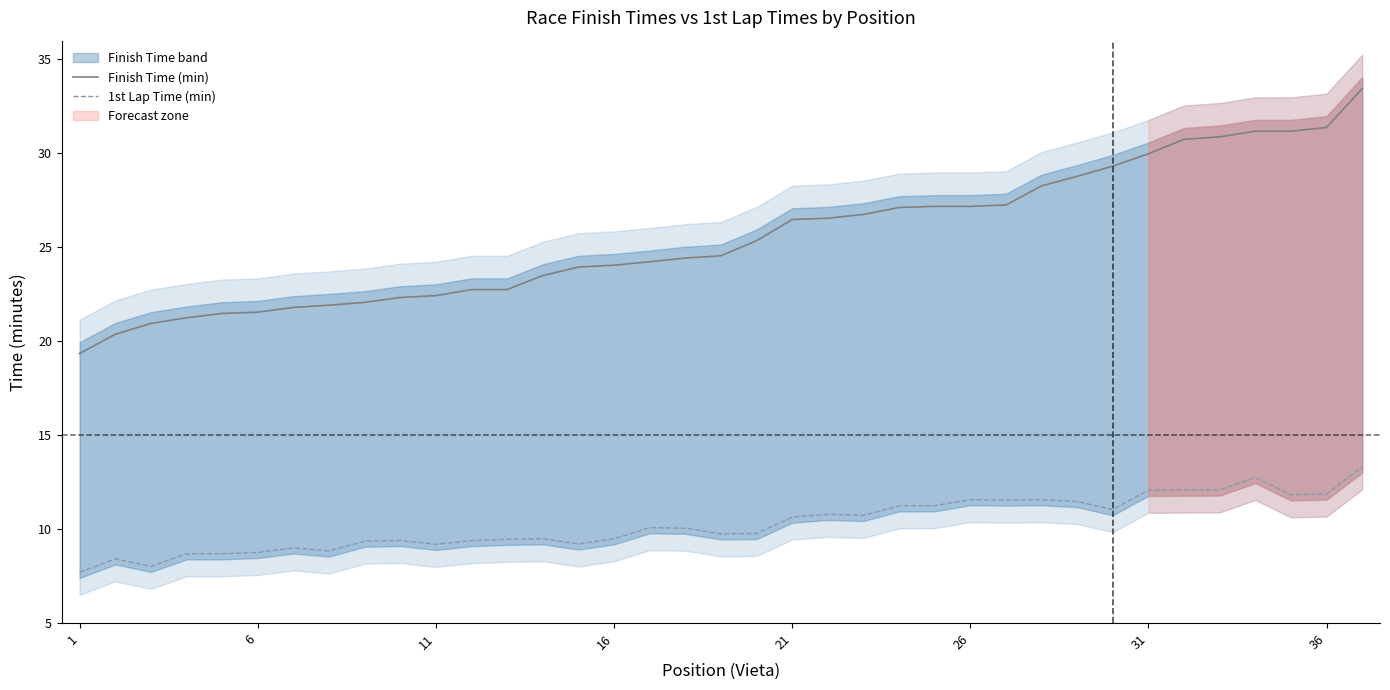

The Finish Time (min) series shows 9.3 at 21. True or false?

False